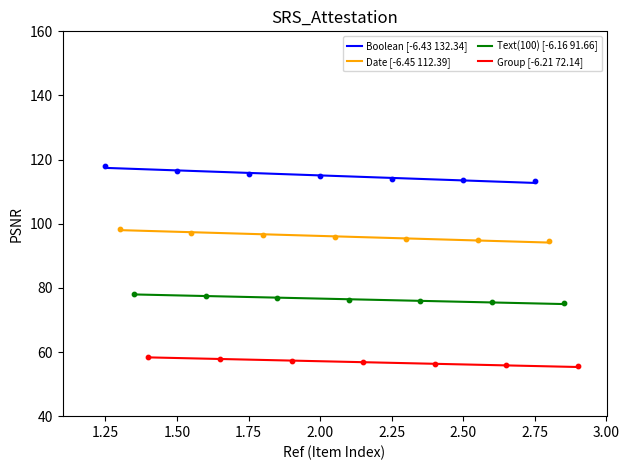

What is the highest value of the Boolean [-6.43 132.34] series?

117.4